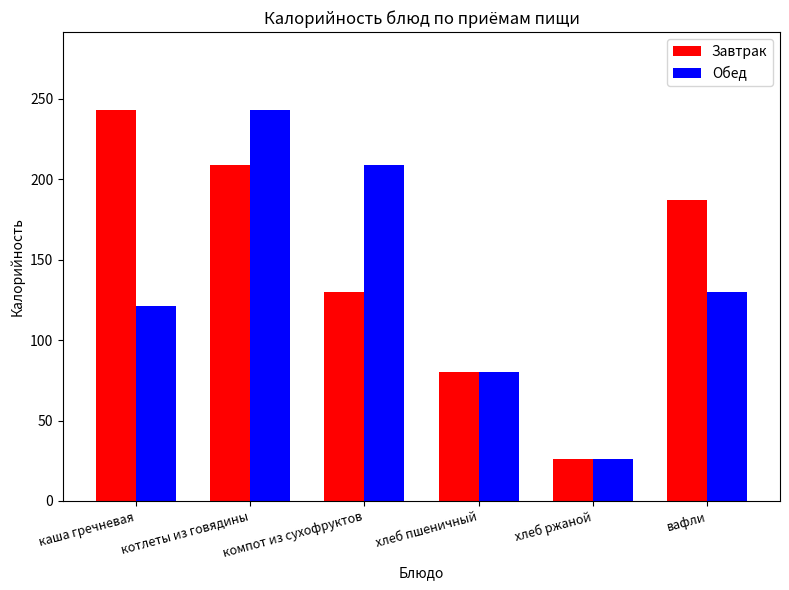

At which category is the sum across all series the highest?

котлеты из говядины